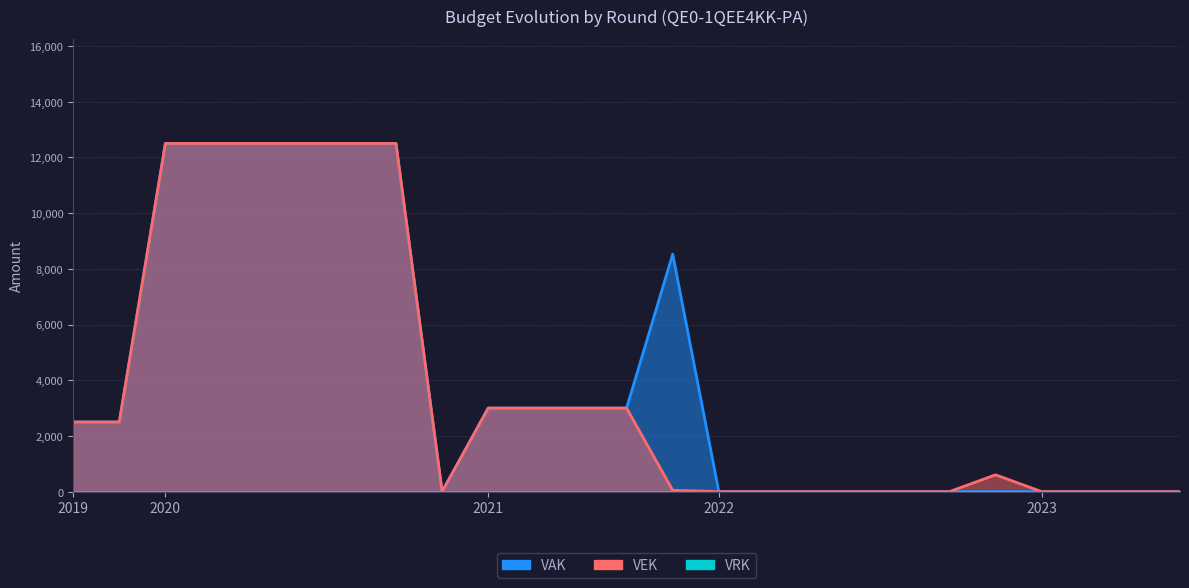

What is the difference between the maximum and minimum values in the VAK series?

12500